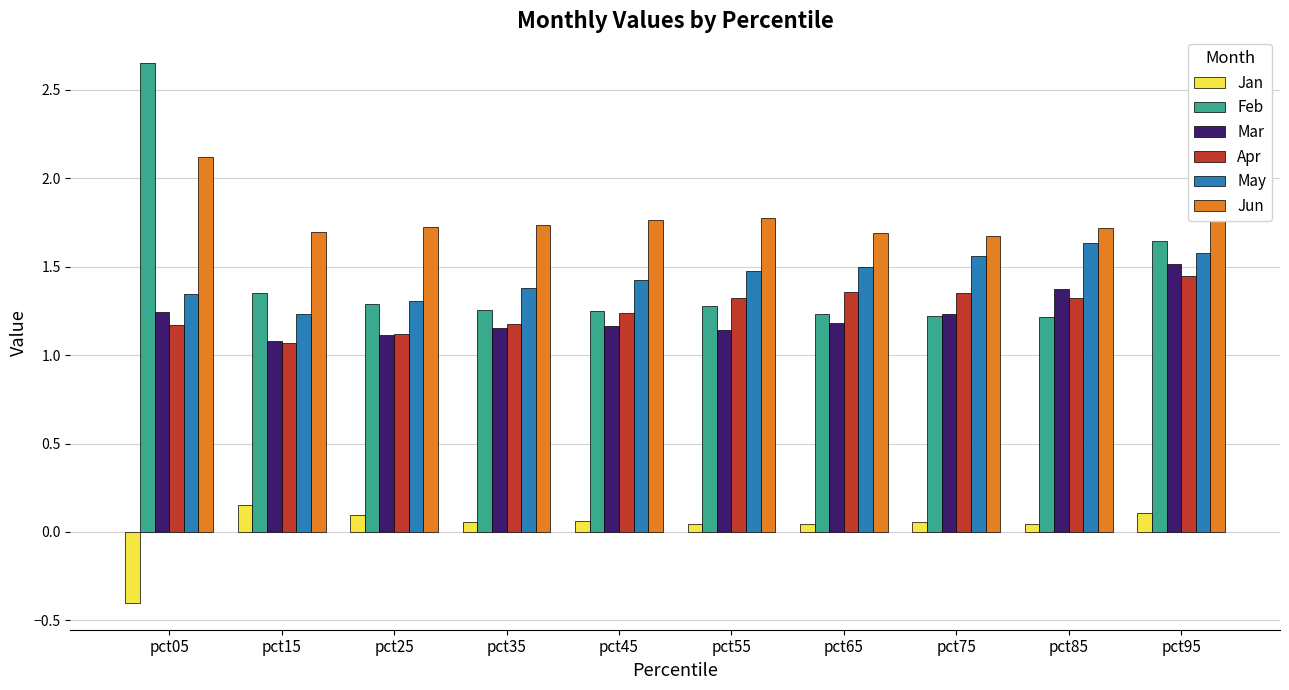

What is the minimum value shown in the chart?

-0.4